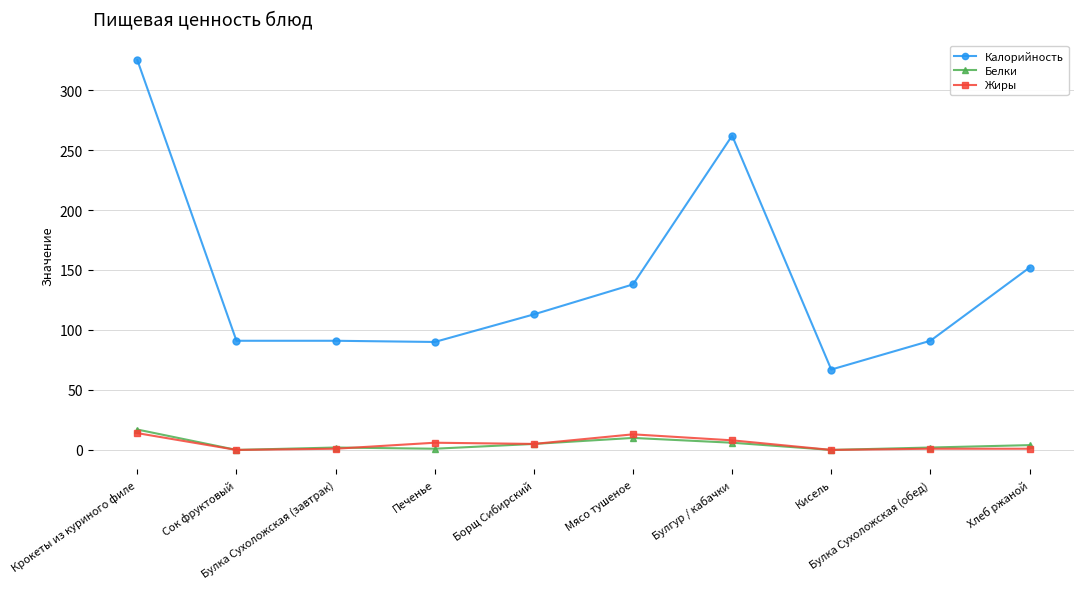

Does the chart display data point markers on the line(s)?

Yes